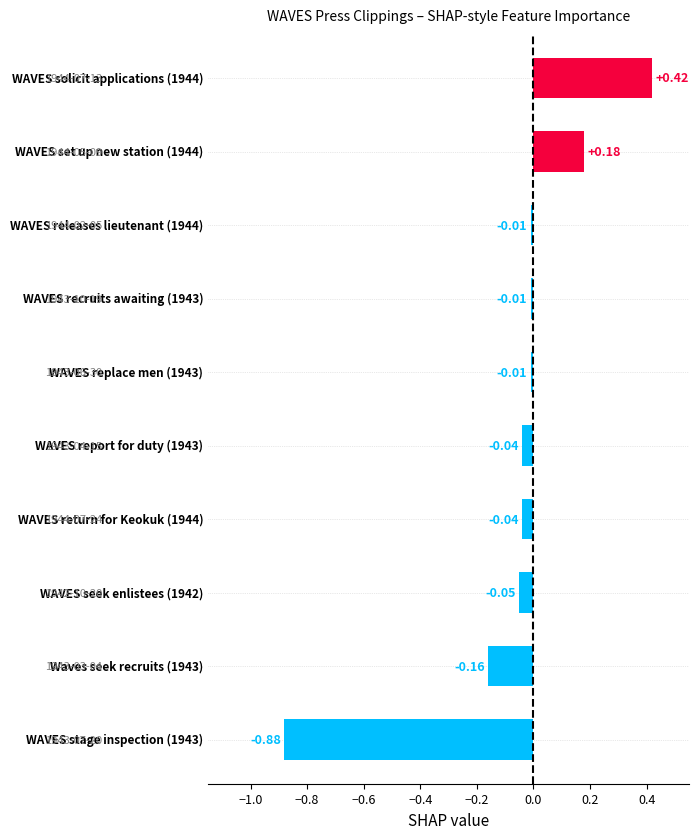

What is the difference between the maximum and minimum values?

1.3